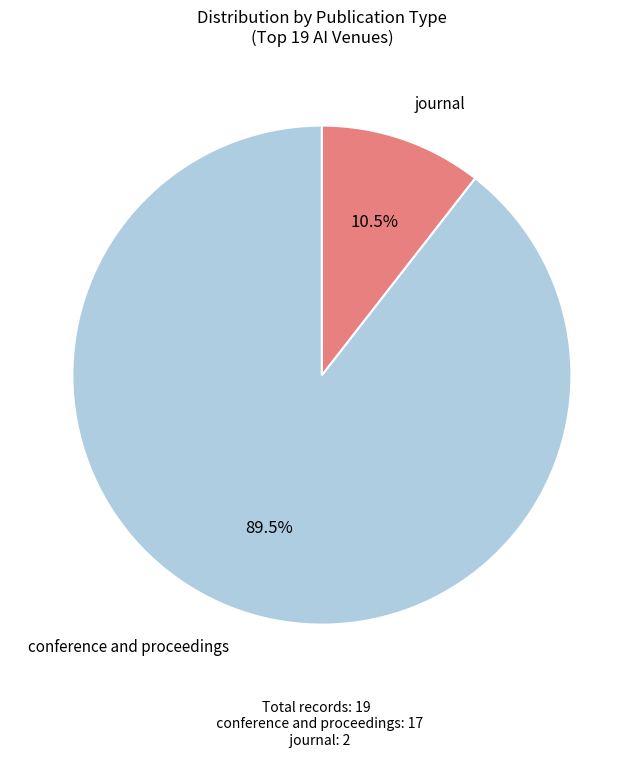

Which slice represents more than half of the pie?

conference and proceedings